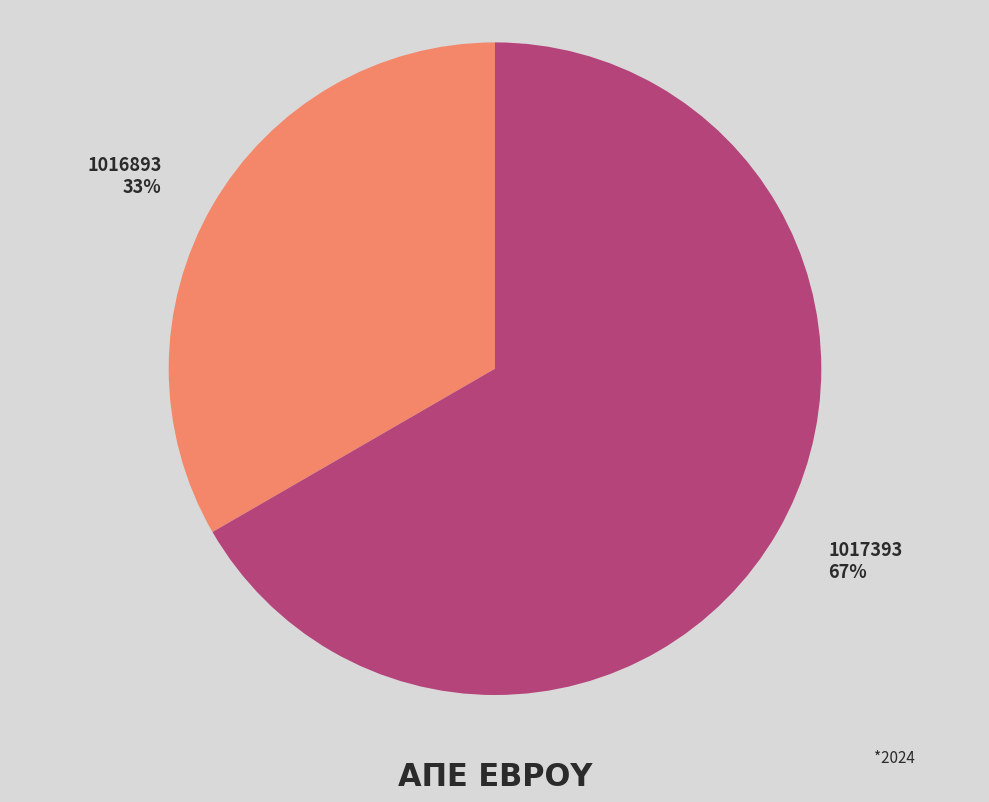

Approximately how many times larger is the value at 1016893 compared to 1017393?

0.5